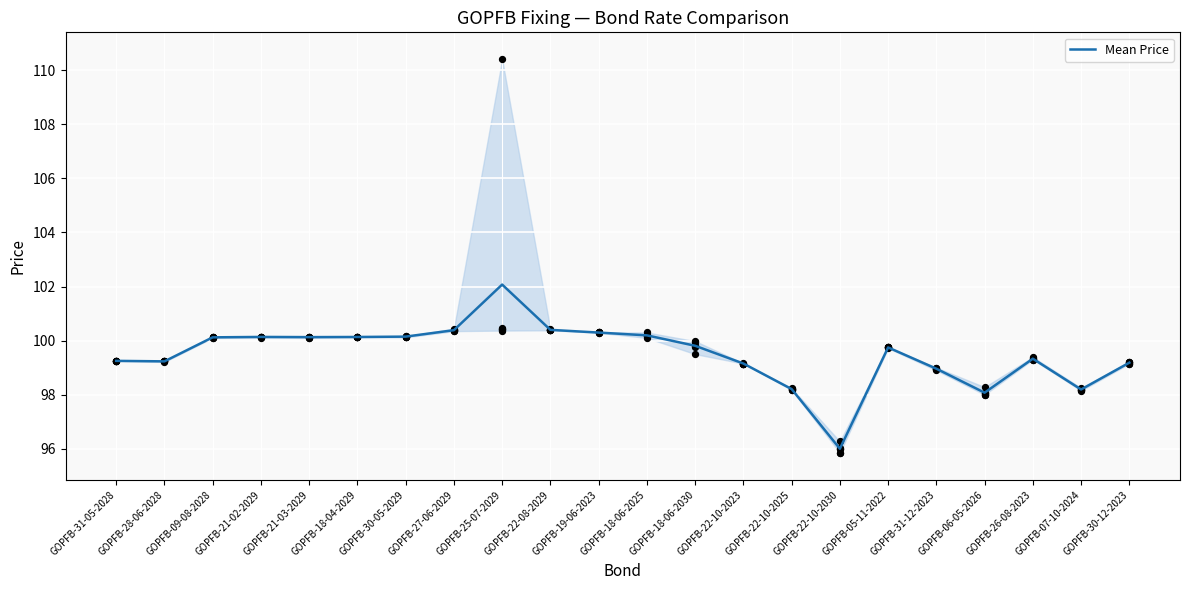

What is the change in value from GOPFB-30-05-2029 to GOPFB-22-10-2023?

-1.0